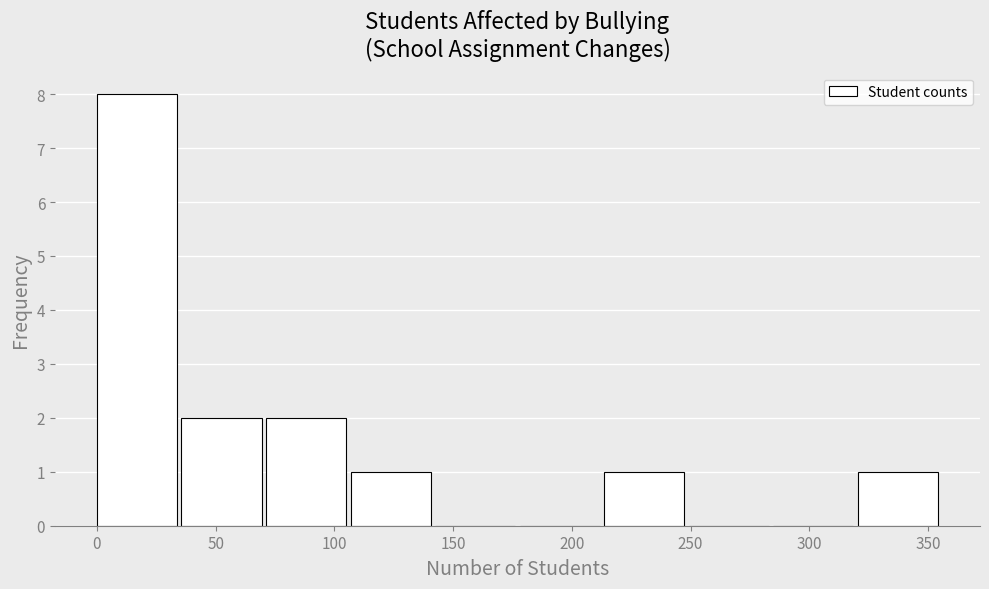

Over which range of the x-axis is the bar tallest?

0 to 35